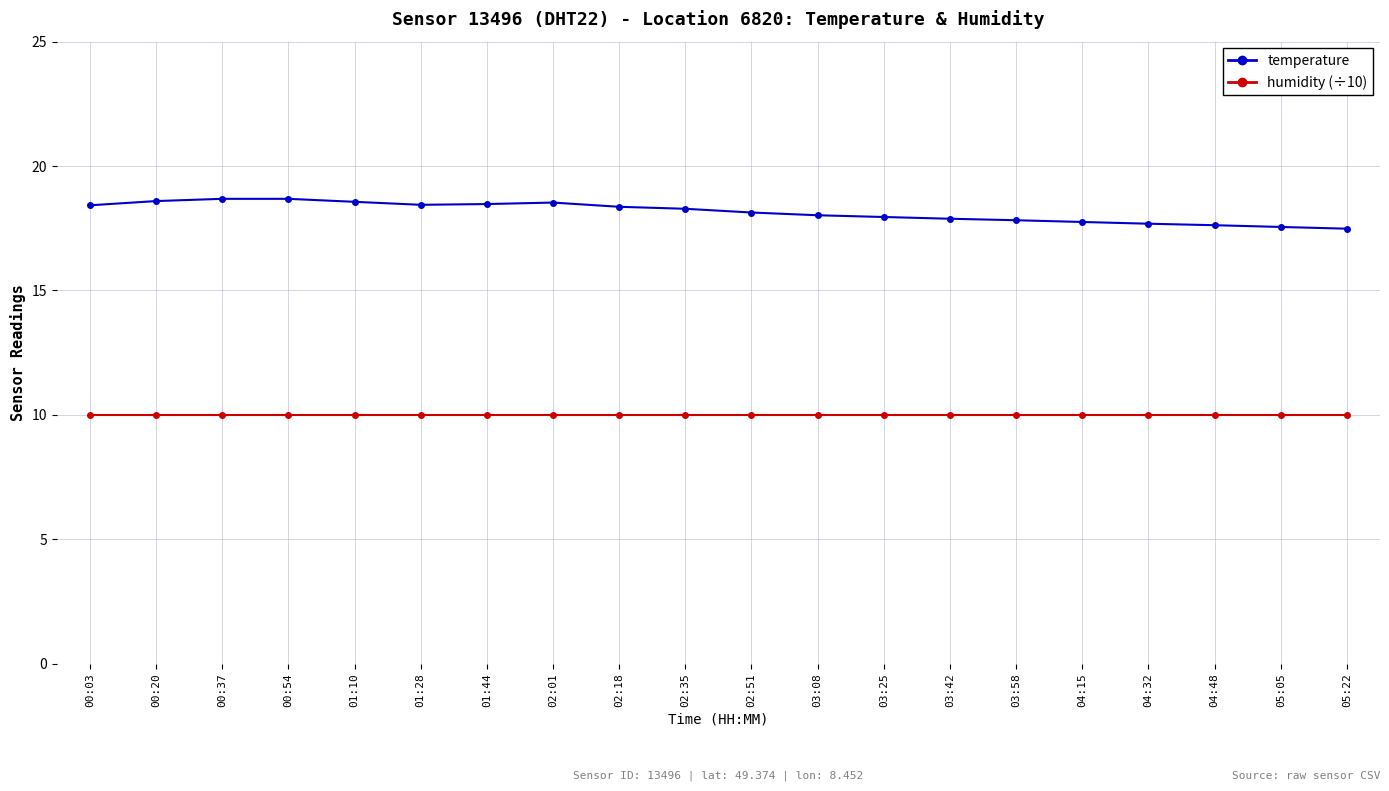

What is the lowest value of the temperature series?

17.5